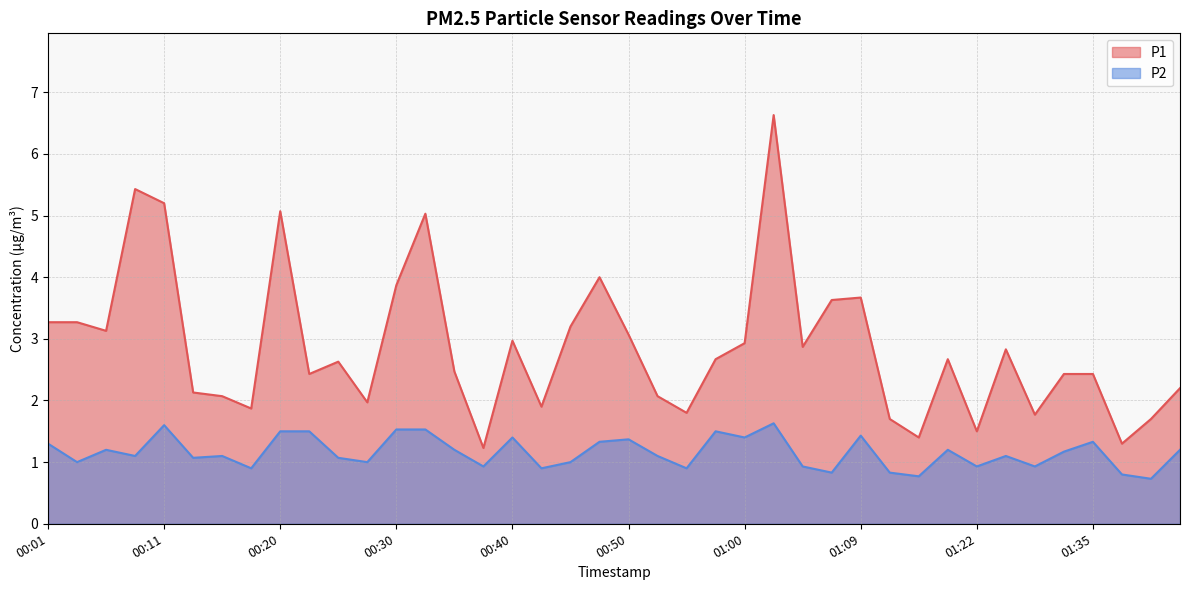

True or false: P1 and P2 intersect in this chart.

False